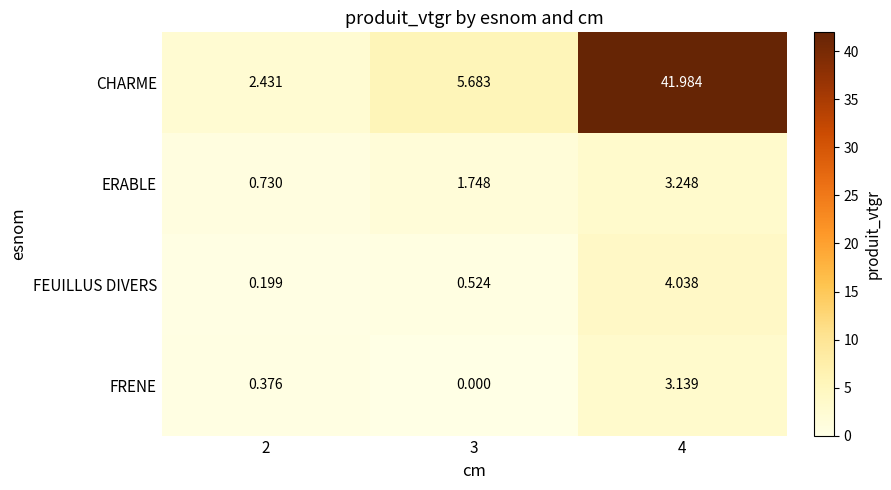

Which series changed the most between 2 and 4?

CHARME